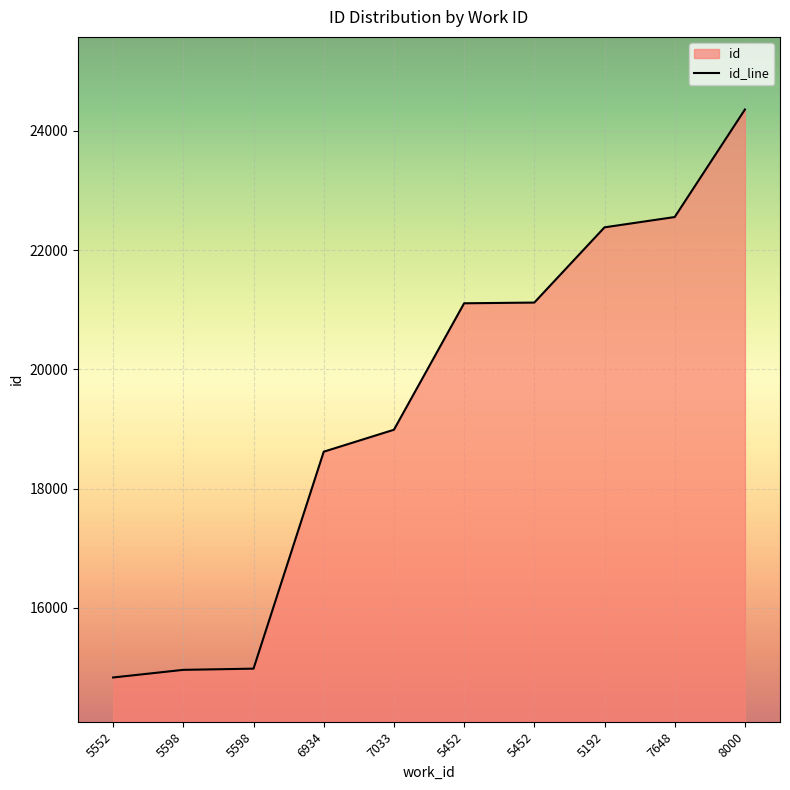

How many data points are less than 21108?

5